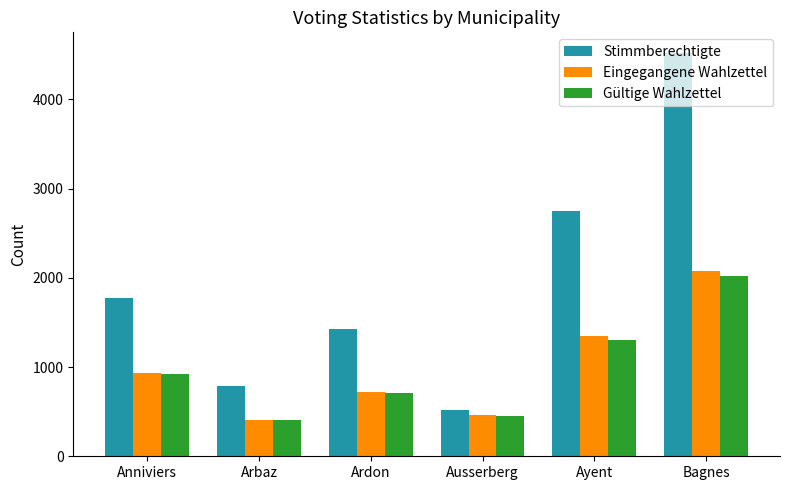

At which label is Gültige Wahlzettel closest to 1213?

Ayent